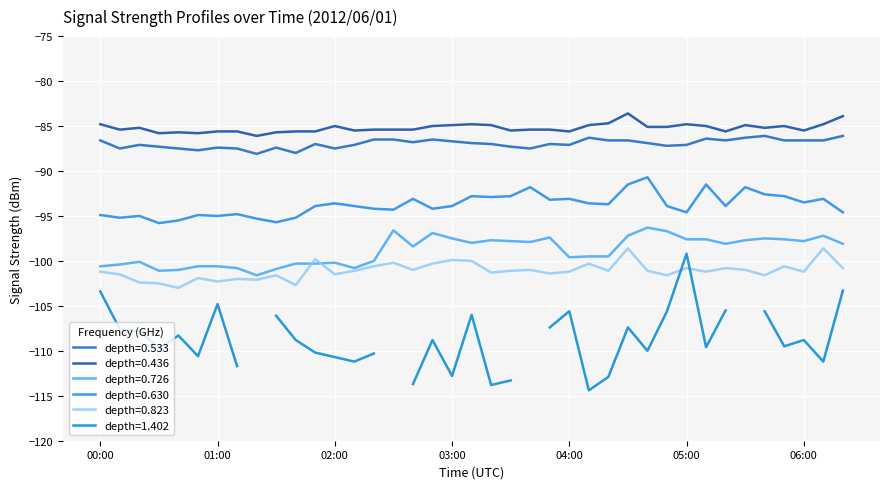

Does the chart display data point markers on the line(s)?

No